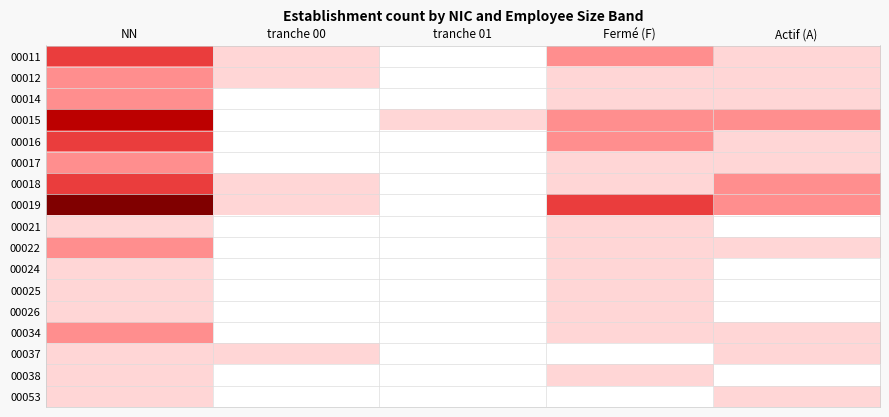

Which series has the largest total across all categories?

00019